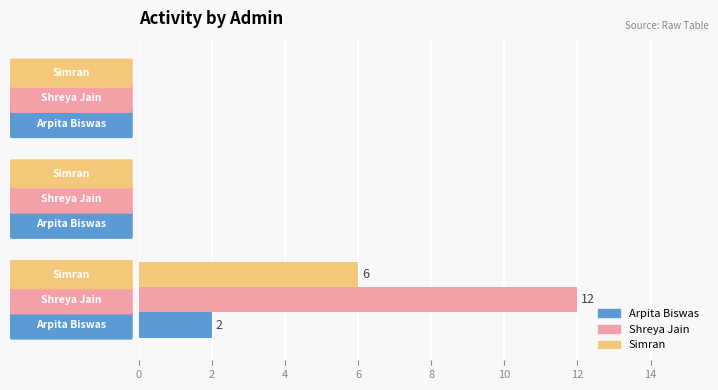

What is the sum of all Shreya Jain values?

12